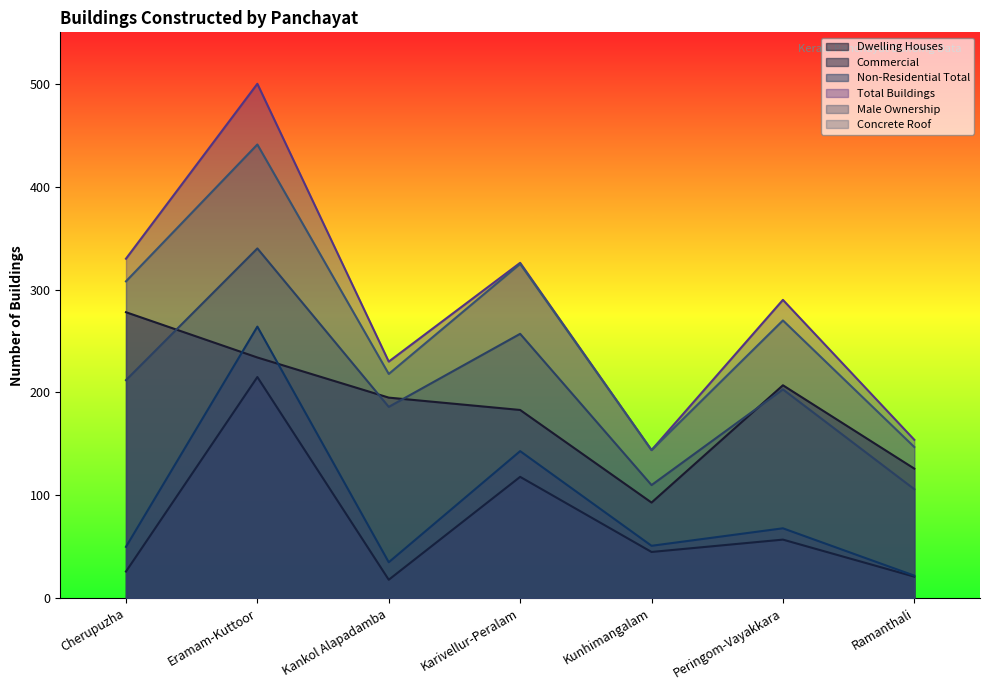

What is the spread (max minus min) of values at Ramanthali?

133